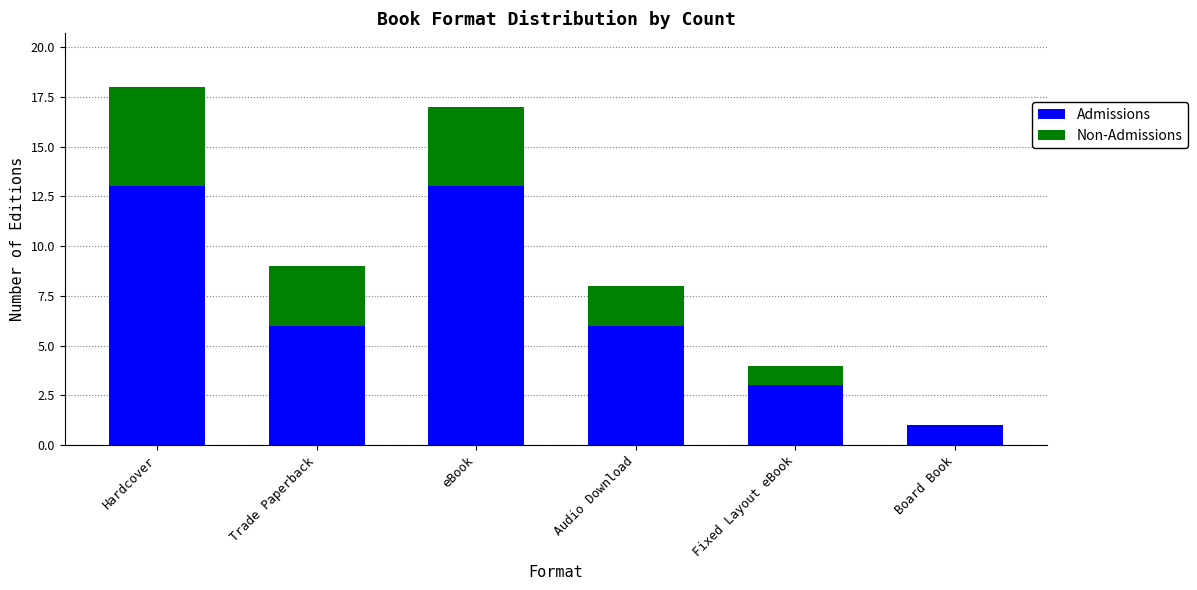

Where does the Admissions series first go above 6?

Hardcover